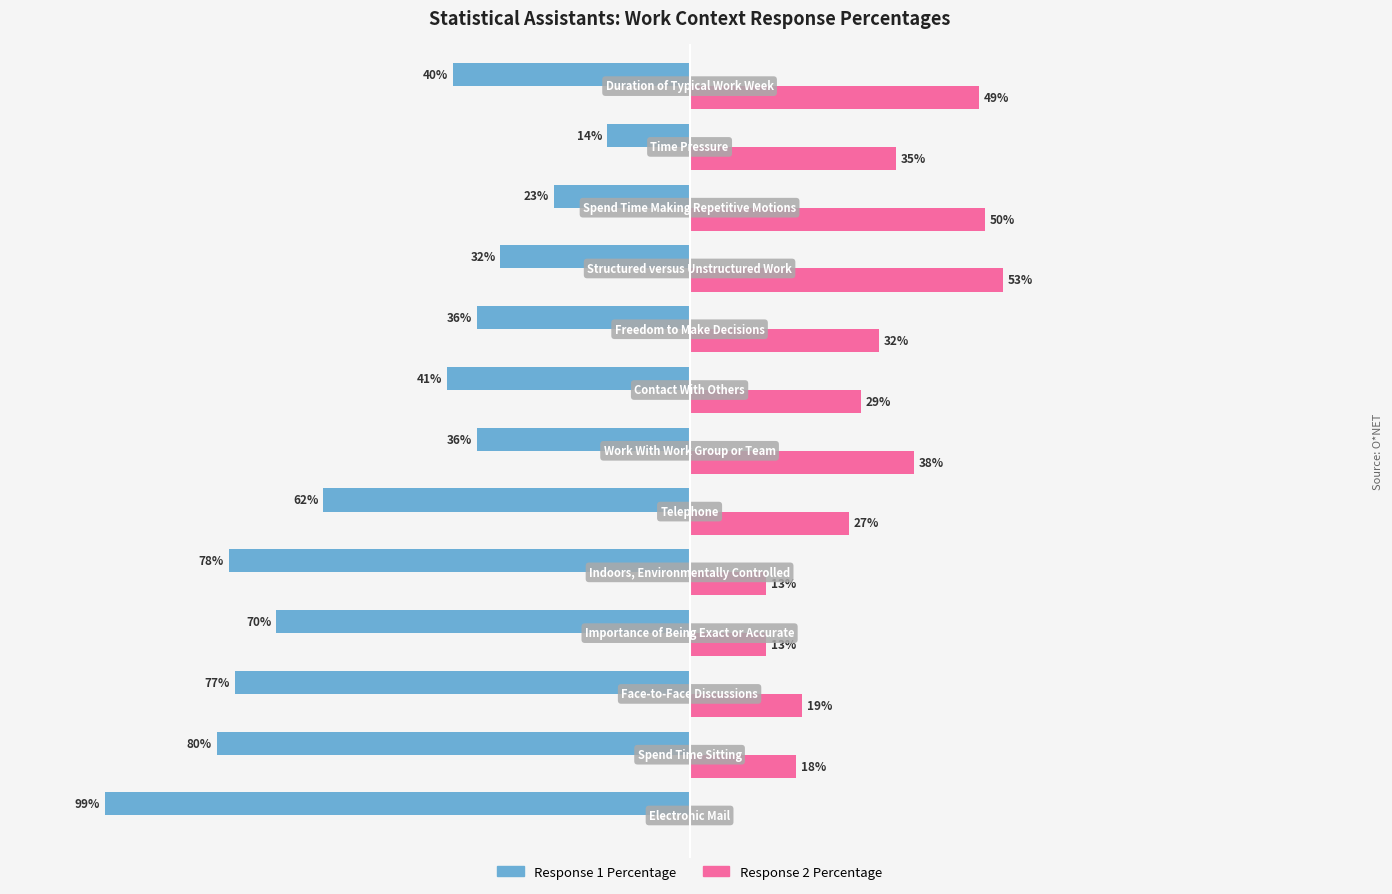

Which series has the largest total across all categories?

Response 2 Percentage